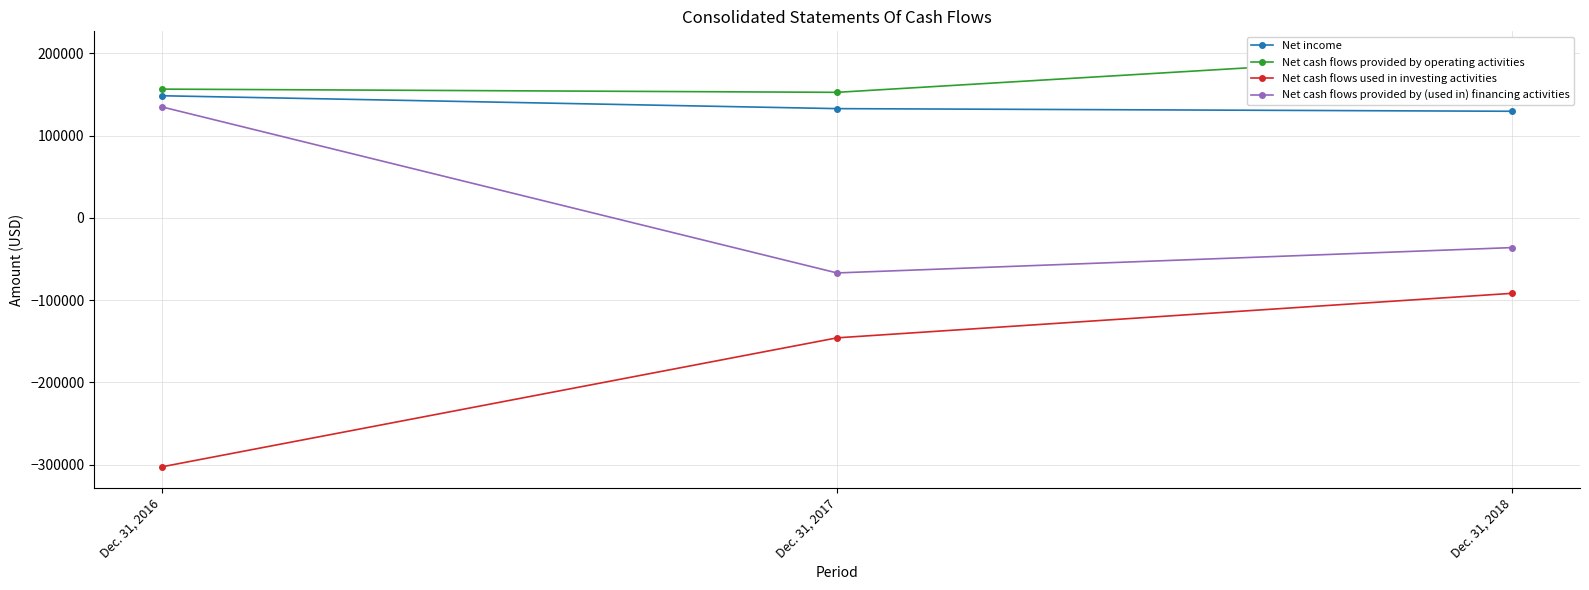

How many categories are shown in the chart?

3